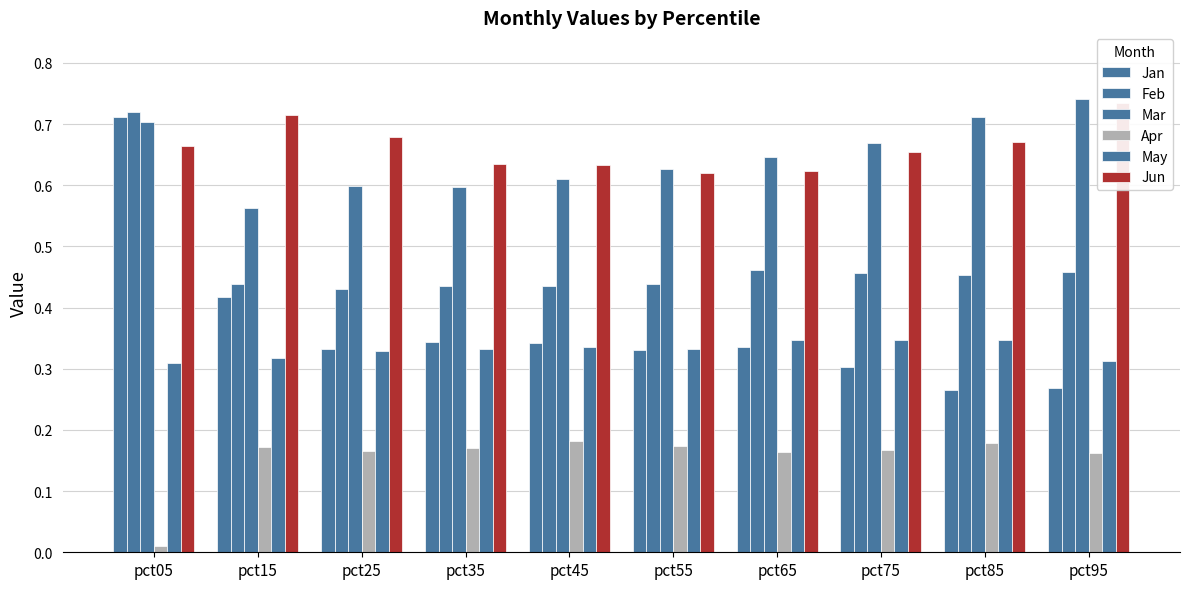

Reading right to left, transcribe all the data shown in this chart.

Jan: 0.3	0.3	0.3	0.3	0.3	0.3	0.3	0.3	0.4	0.7
Feb: 0.5	0.5	0.5	0.5	0.4	0.4	0.4	0.4	0.4	0.7
Mar: 0.7	0.7	0.7	0.6	0.6	0.6	0.6	0.6	0.6	0.7
Apr: 0.2	0.2	0.2	0.2	0.2	0.2	0.2	0.2	0.2	0.0
May: 0.3	0.3	0.3	0.3	0.3	0.3	0.3	0.3	0.3	0.3
Jun: 0.7	0.7	0.7	0.6	0.6	0.6	0.6	0.7	0.7	0.7